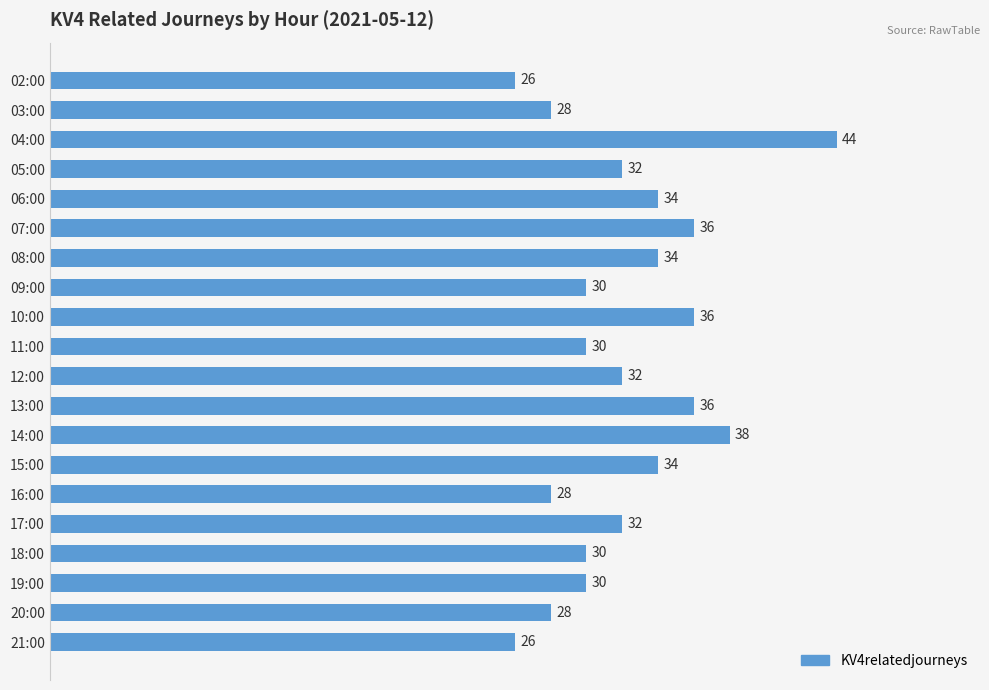

What value does the data have at 14:00?

38